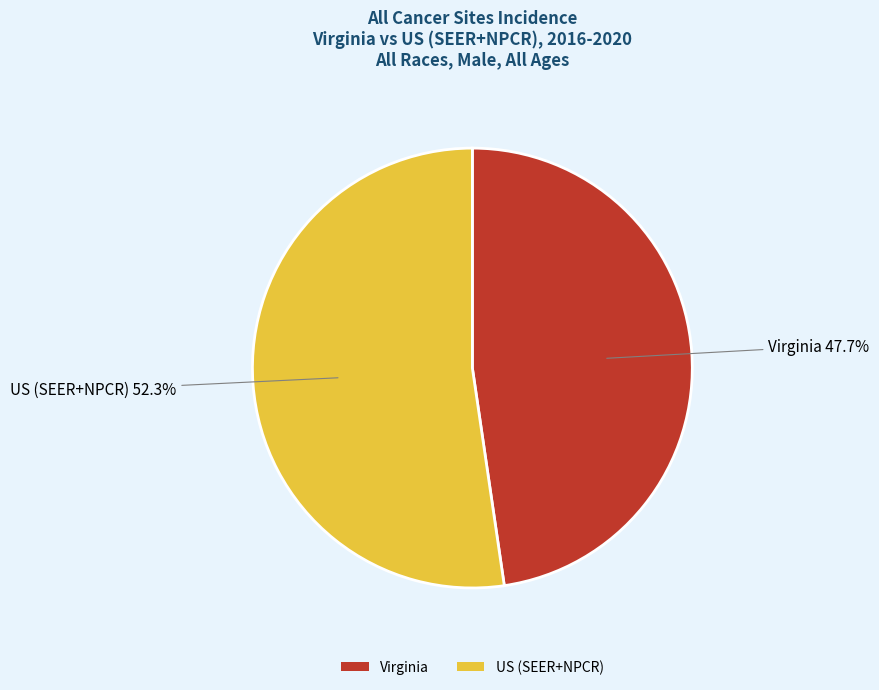

To the nearest percent, what is the difference between the US (SEER+NPCR) and Virginia slice percentages?

5%